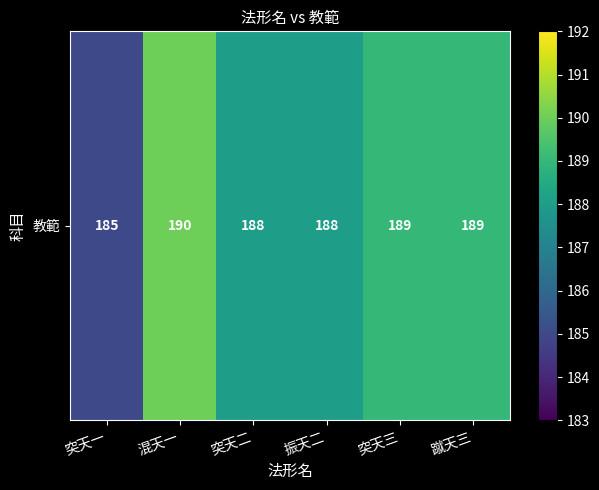

What is the greatest value displayed?

190